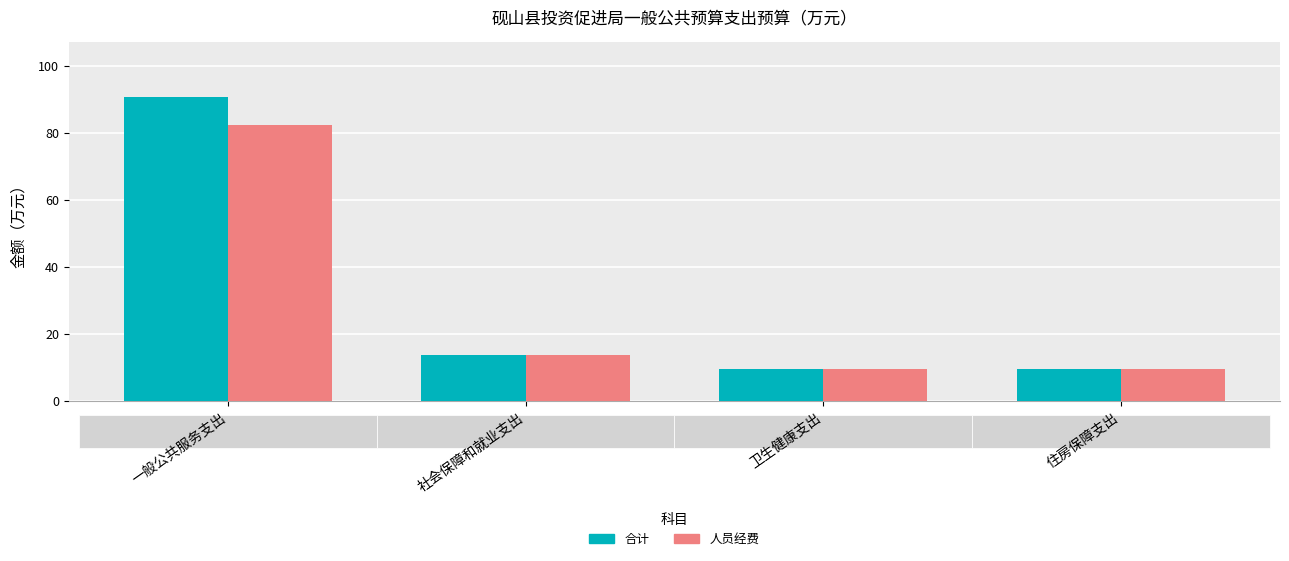

Is it true that 人员经费 equals 9.5 at 住房保障支出?

True